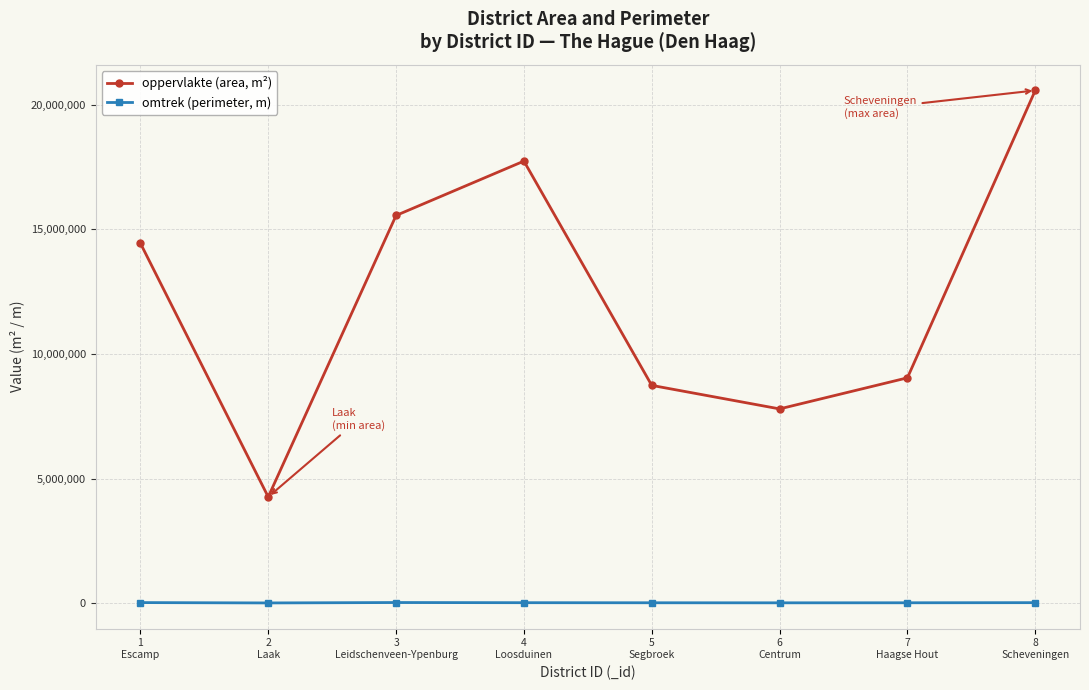

At 1
Escamp, list the series in order from smallest to largest.

omtrek (perimeter, m), oppervlakte (area, m²)